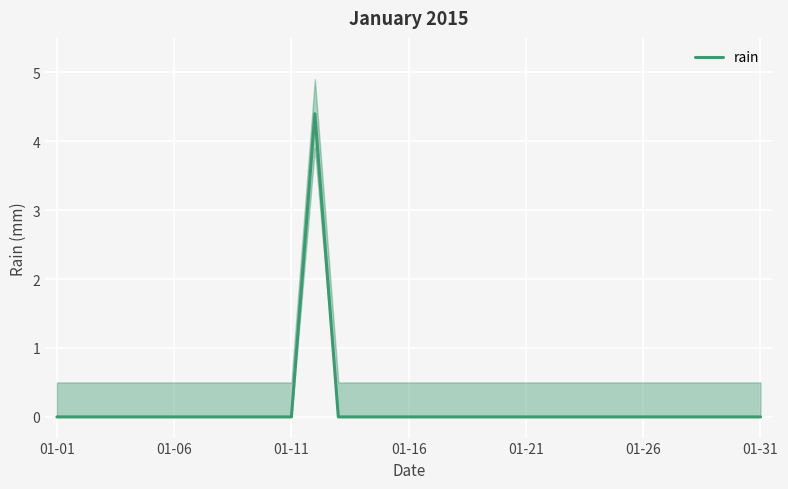

Reading left to right, transcribe all the data shown in this chart.

0.0	0.0	0.0	0.0	0.0	0.0	0.0	0.0	0.0	0.0	0.0	4.4	0.0	0.0	0.0	0.0	0.0	0.0	0.0	0.0	0.0	0.0	0.0	0.0	0.0	0.0	0.0	0.0	0.0	0.0	0.0